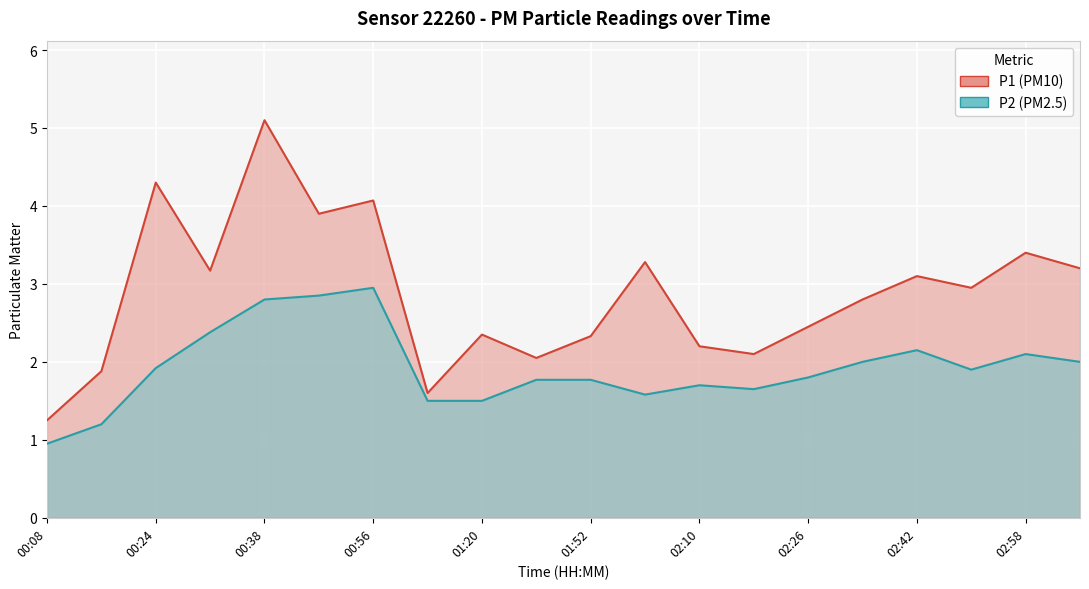

Reading right to left, what are all the values shown in this chart?

P1: 3.2	3.4	3.0	3.1	2.8	2.5	2.1	2.2	3.3	2.3	2.0	2.4	1.6	4.1	3.9	5.1	3.2	4.3	1.9	1.2
P2: 2.0	2.1	1.9	2.1	2.0	1.8	1.6	1.7	1.6	1.8	1.8	1.5	1.5	3.0	2.9	2.8	2.4	1.9	1.2	0.9